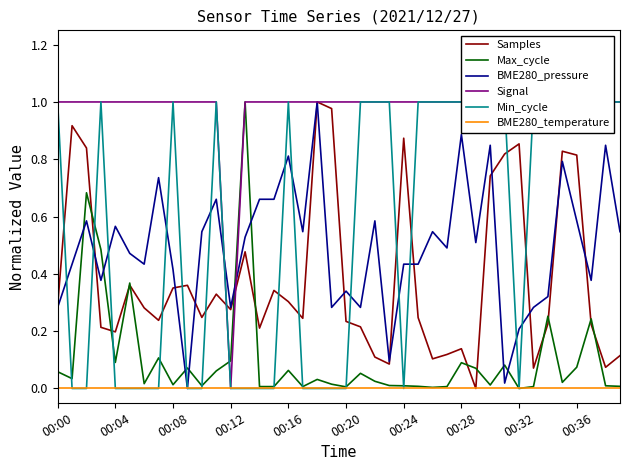

Count the number of data series in this chart.

6